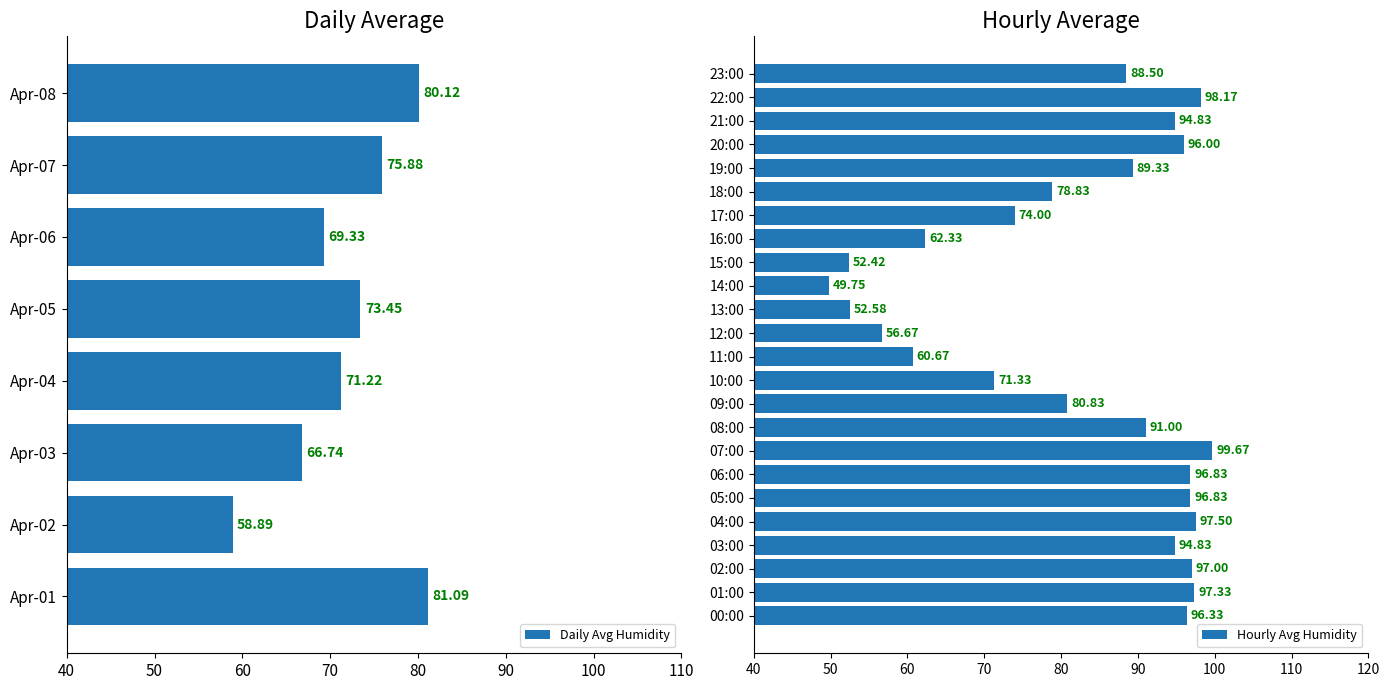

What is the label of the 19th bar from the left?

18:00